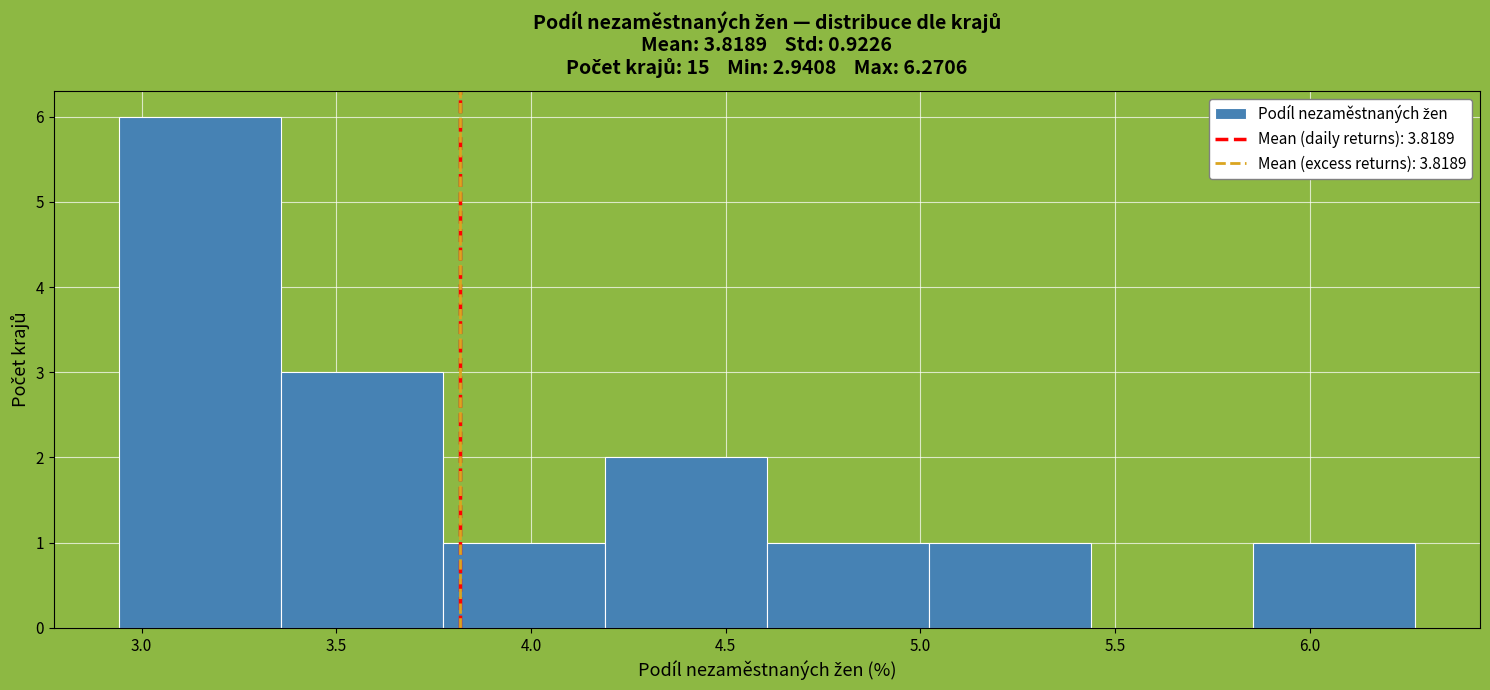

Reading left to right, list every bar in this chart as the range it spans on the x-axis followed by its height. Neither the bar edges nor the heights are printed on the chart, so give them approximately, as read against the axes.

2.95 to 3.35: 6
3.35 to 3.75: 3
3.75 to 4.20: 1
4.20 to 4.60: 2
4.60 to 5.00: 1
5.00 to 5.45: 1
5.45 to 5.85: 0
5.85 to 6.25: 1